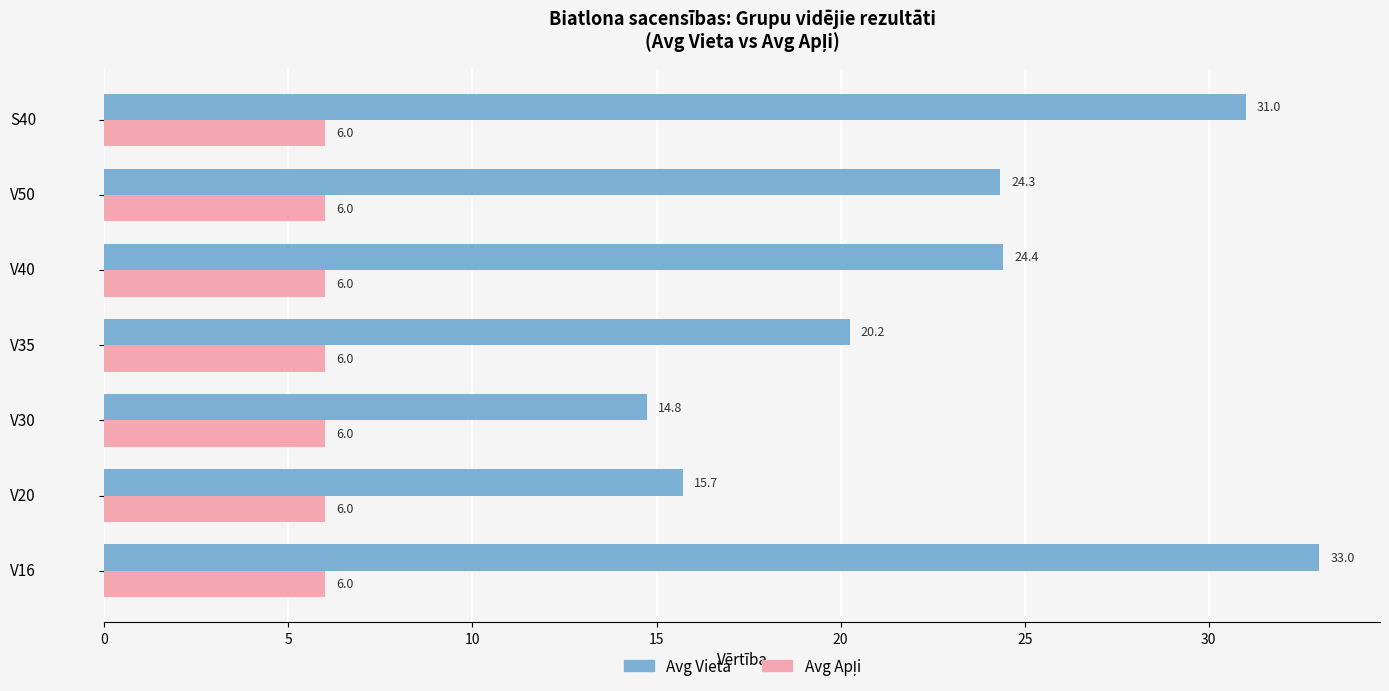

At which category is the sum across all series the highest?

V16